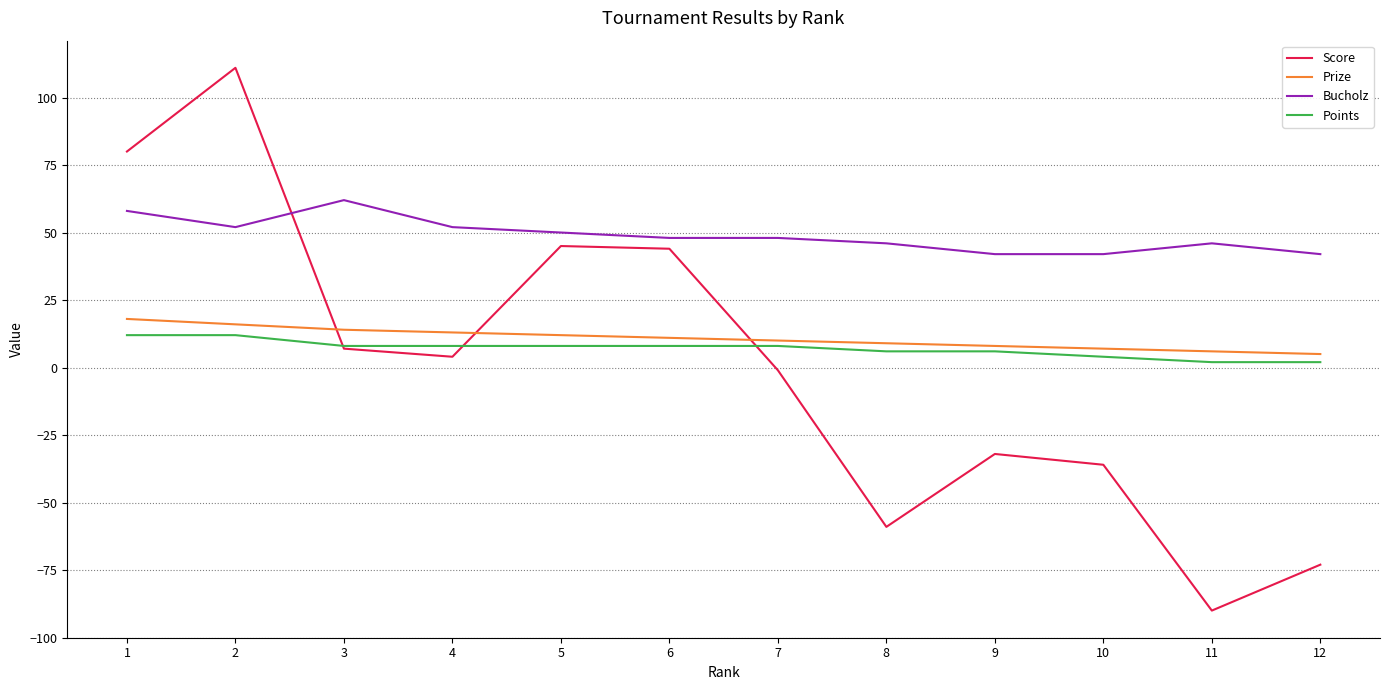

True or false: Bucholz and Prize intersect in this chart.

False